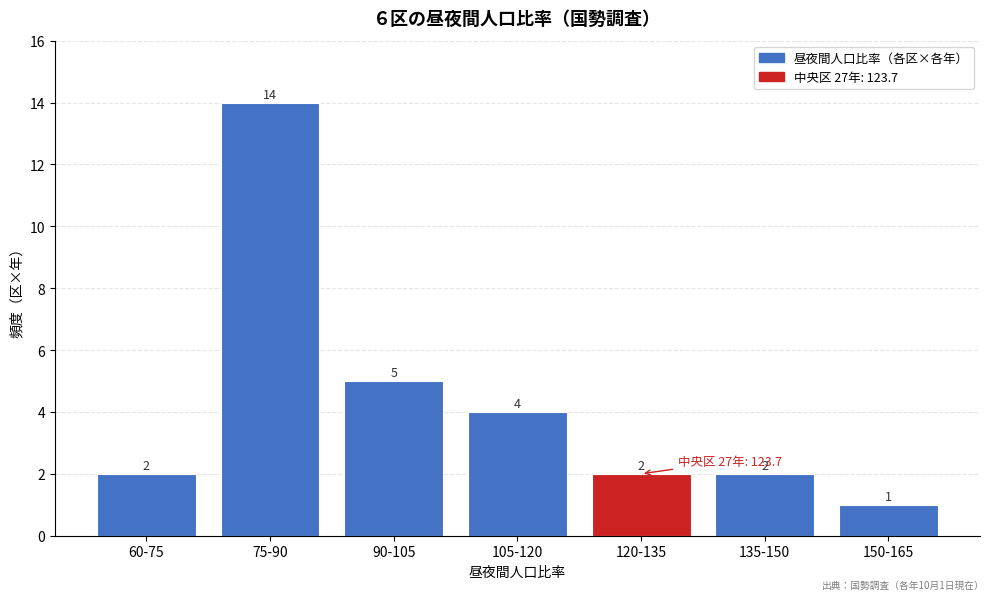

Reading left to right, what are all the values shown in this chart?

2	14	5	4	2	2	1